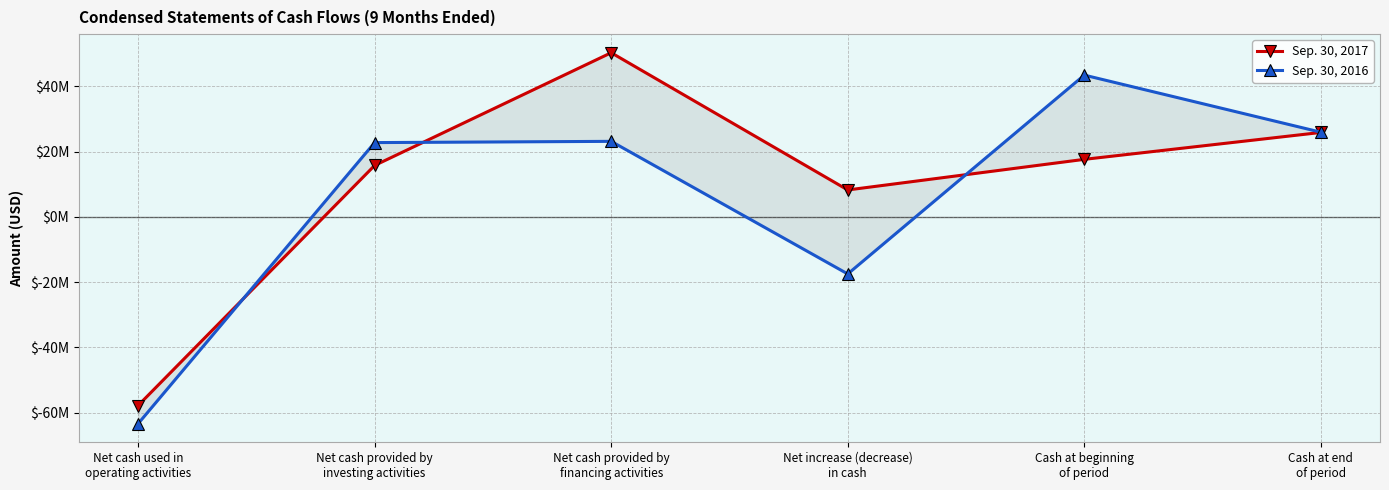

At which category does Sep. 30, 2016 reach its first local peak?

Net cash provided by
financing activities